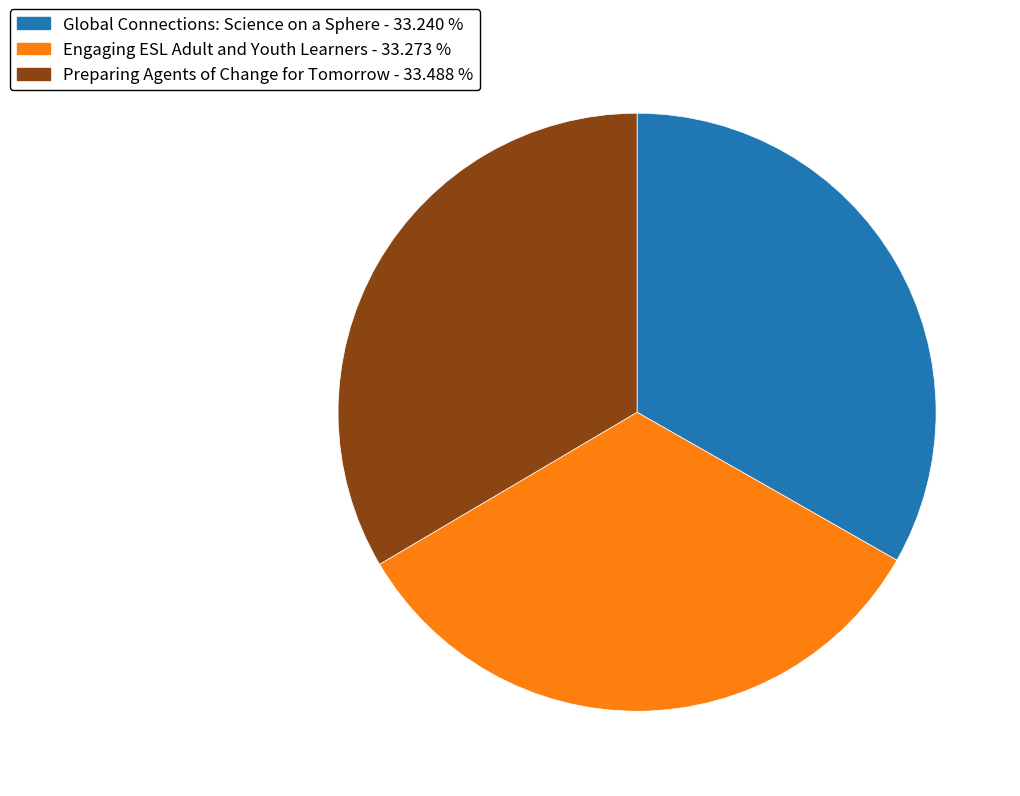

Count the number of slices in the pie.

3